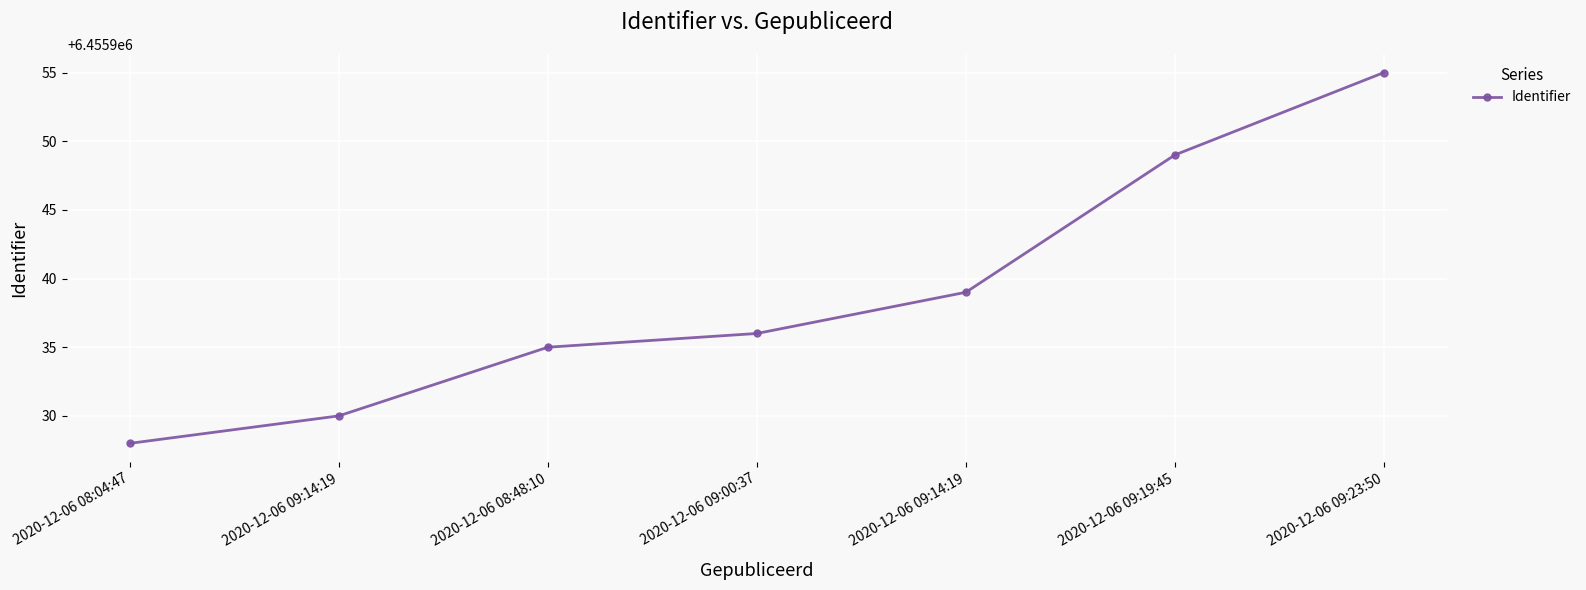

How many categories are shown in the chart?

7